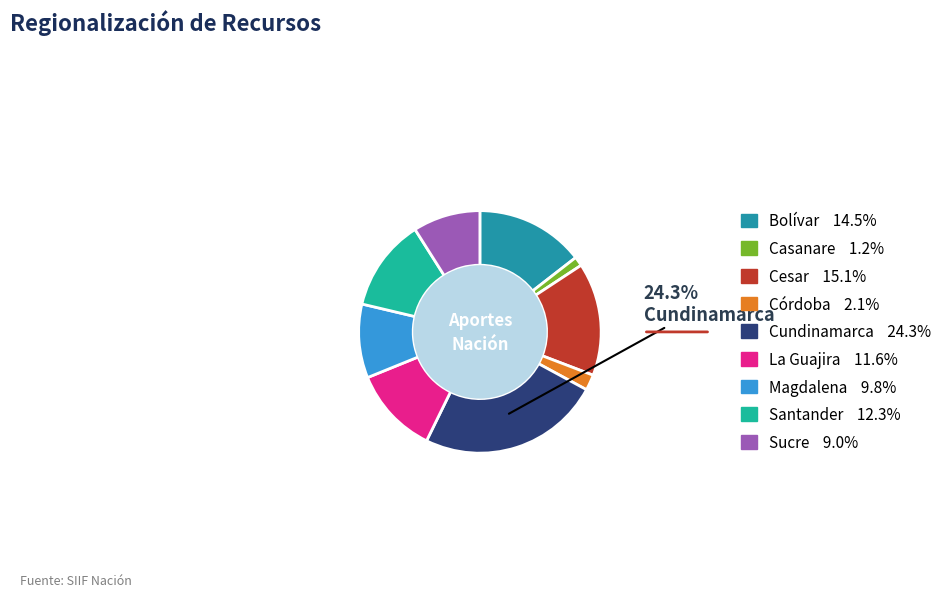

Is there any slice that represents more than half of the pie?

No